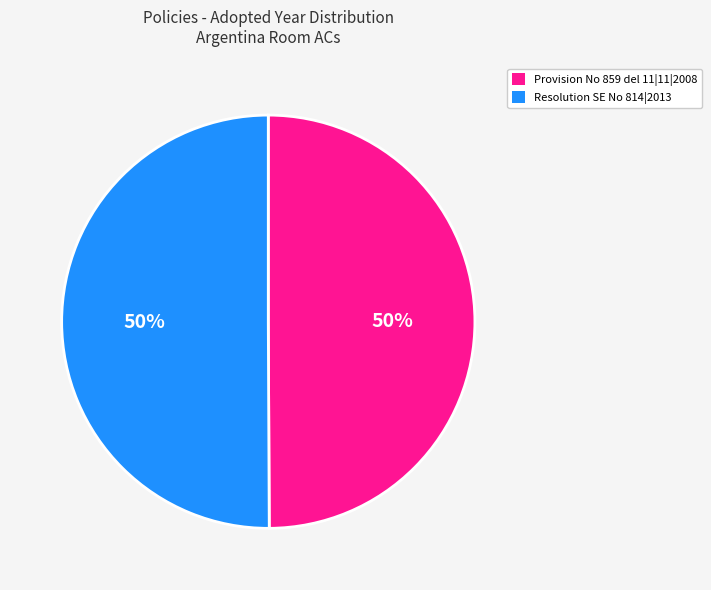

Is the sum of Provision No 859 del 11|11|2008 and Resolution SE No 814|2013 greater than half?

Yes